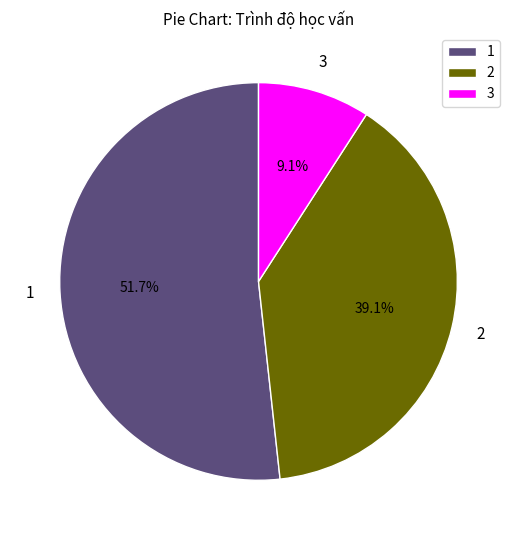

Which slice is the smallest?

3